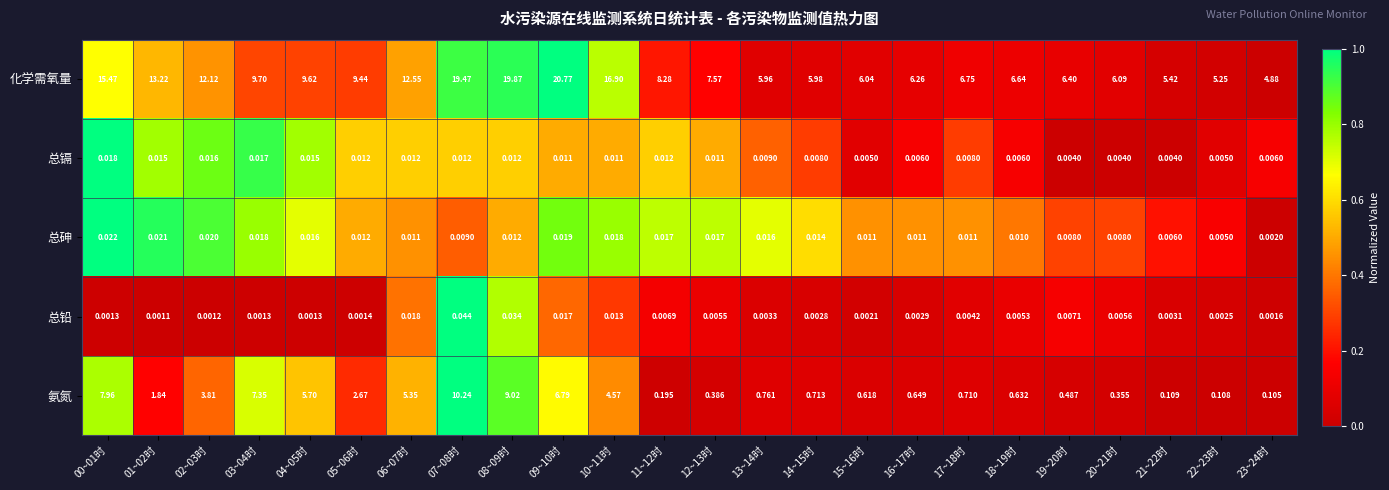

At which category does the chart reach its minimum across all series?

01~02时